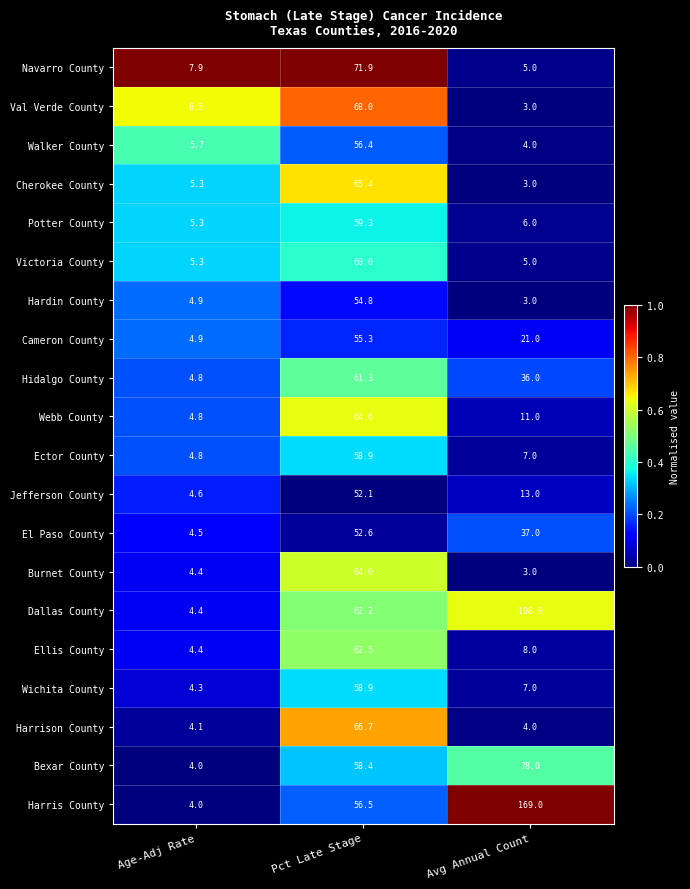

Which category has the highest value in the Dallas County series?

Avg Annual Count